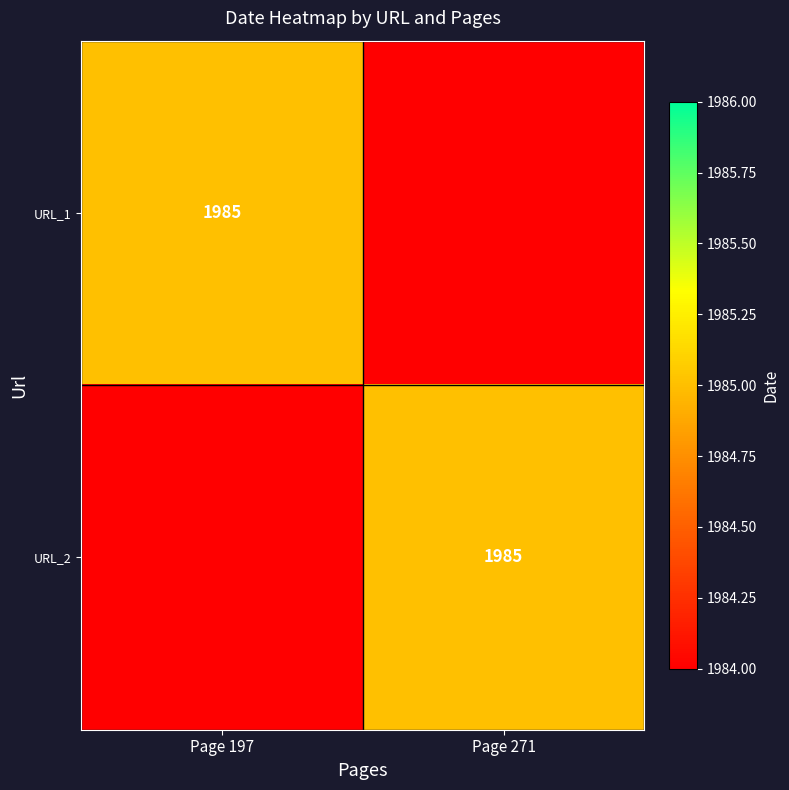

Is it true that URL_2 equals 1985 at Page 271?

True